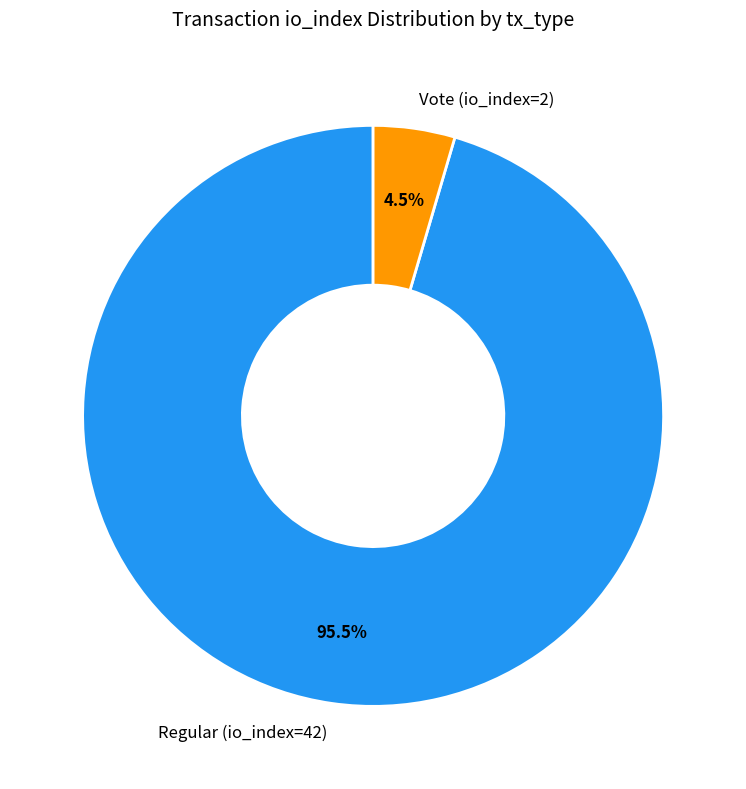

Which slice is the smallest?

Vote (io_index=2)